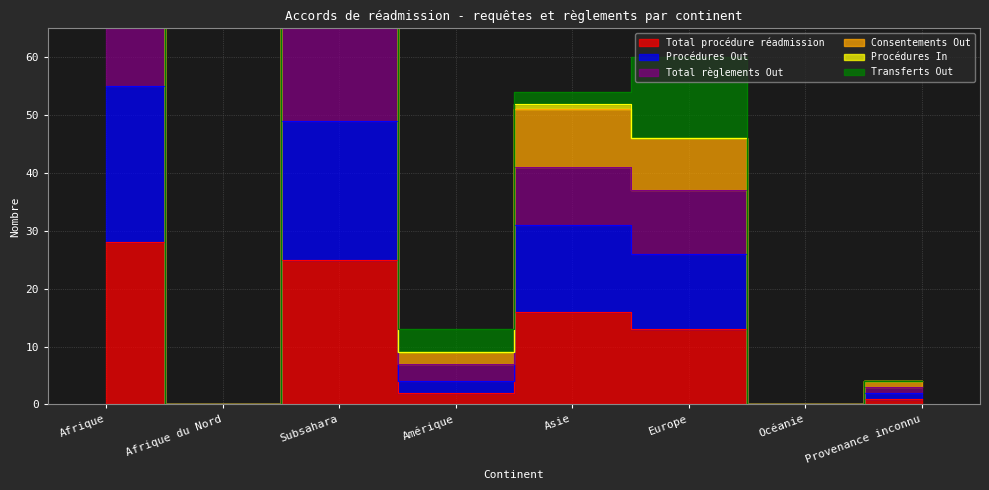

Is this an area chart (filled region under the line)?

No